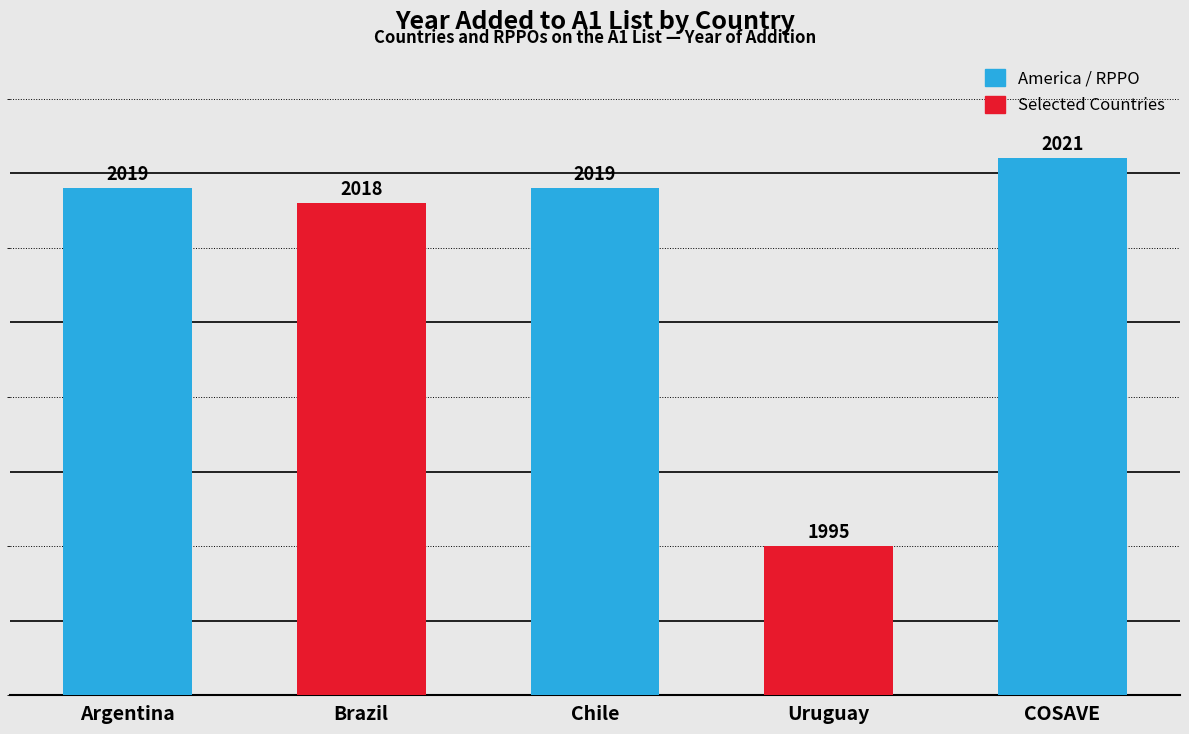

What is the minimum value shown in the chart?

1995